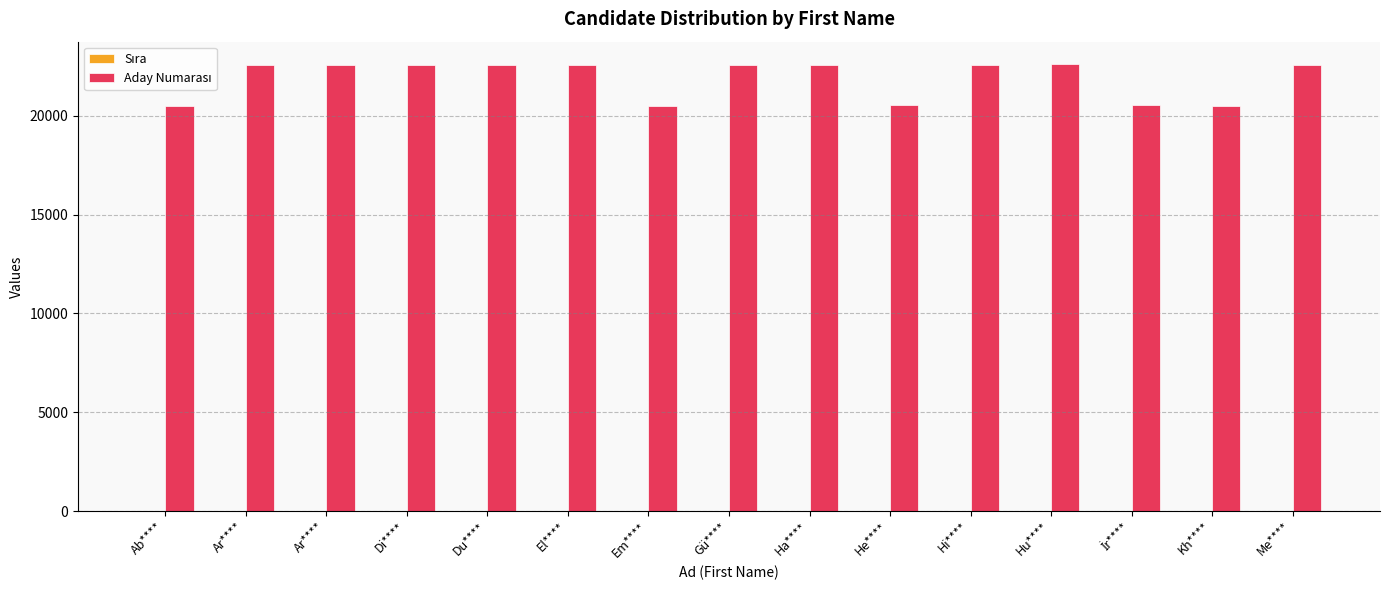

What is the approximate value of Sıra at İr****?

13